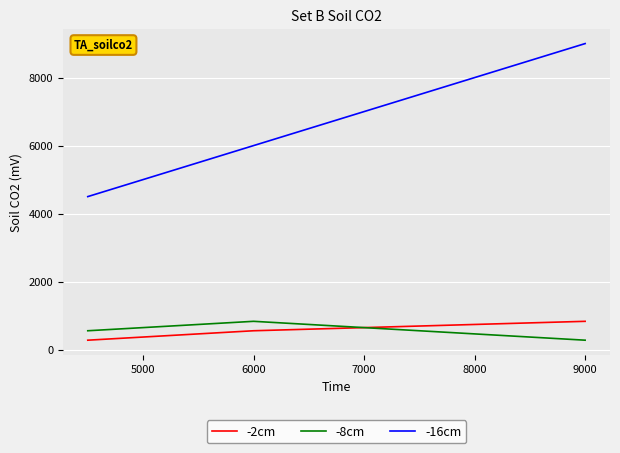

Does the chart display data point markers on the line(s)?

No